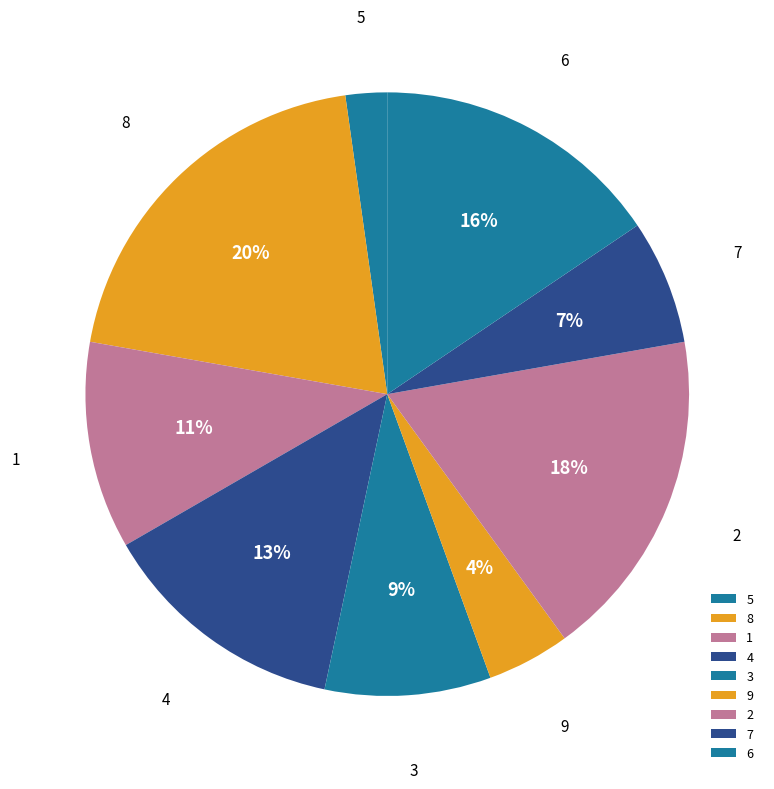

How many slices are in this pie chart?

9